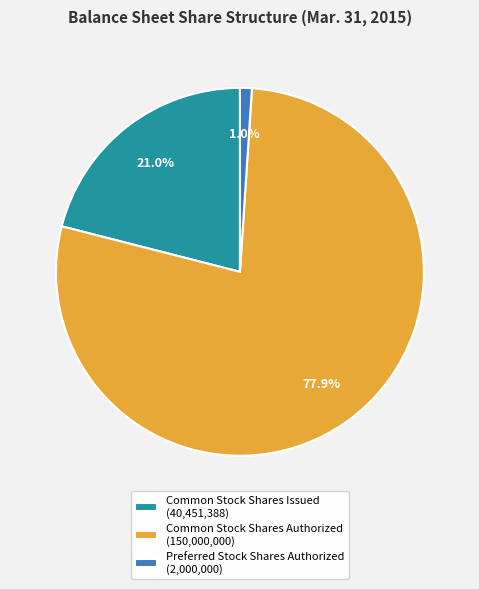

Which slice is the smallest?

Preferred Stock Shares Authorized